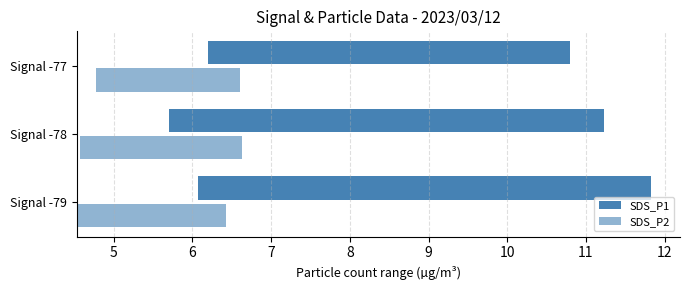

What are all the series names shown in the legend?

SDS_P1, SDS_P2